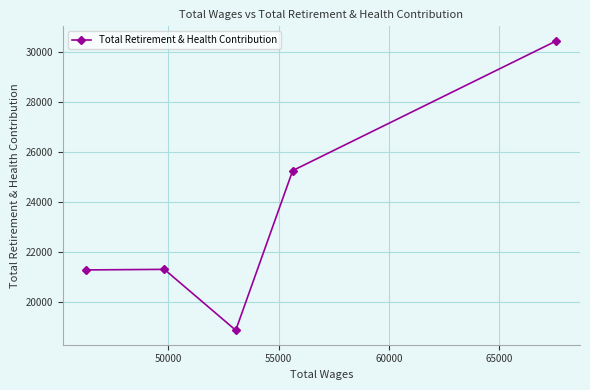

What is the value of the 3rd point from the left?

18886